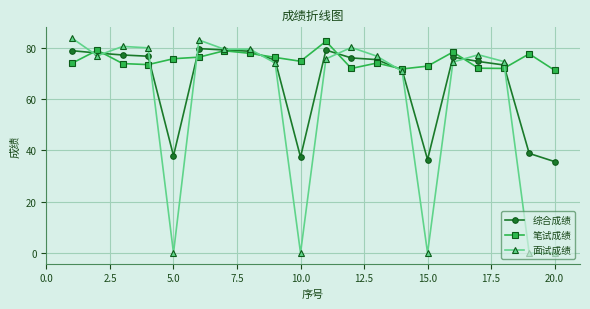

True or false: 面试成绩 has more than 0 points higher than both neighbors.

True